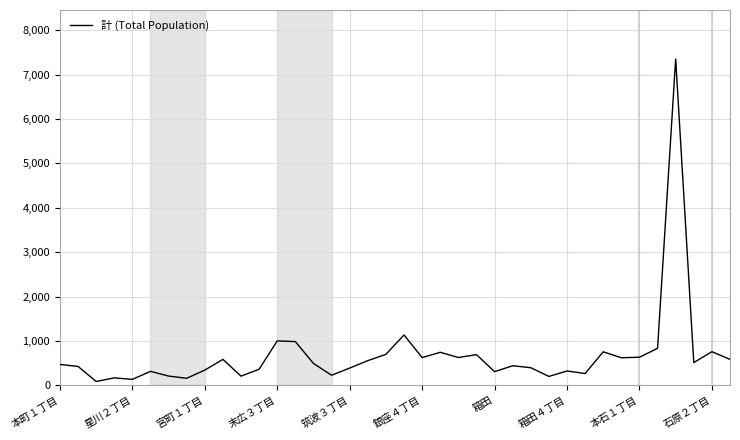

What is the difference between the maximum and minimum values?

7261